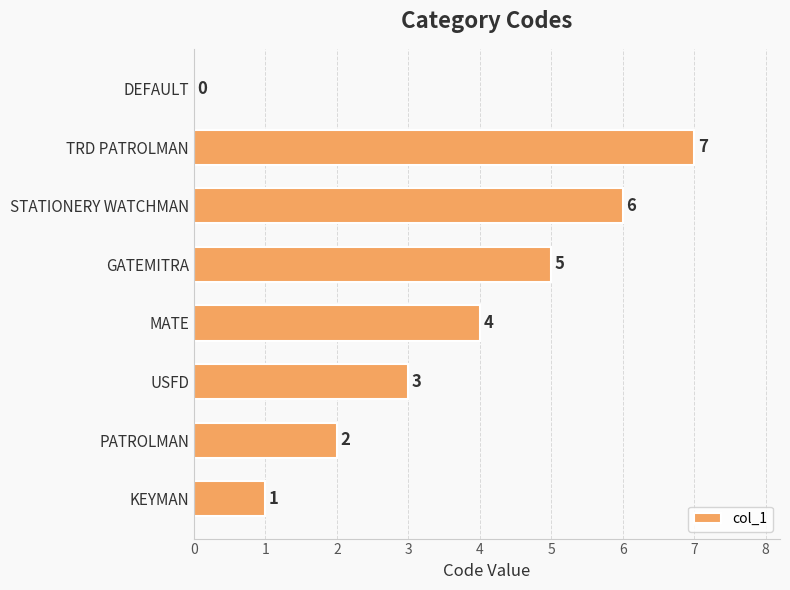

Are the bars horizontal?

Yes